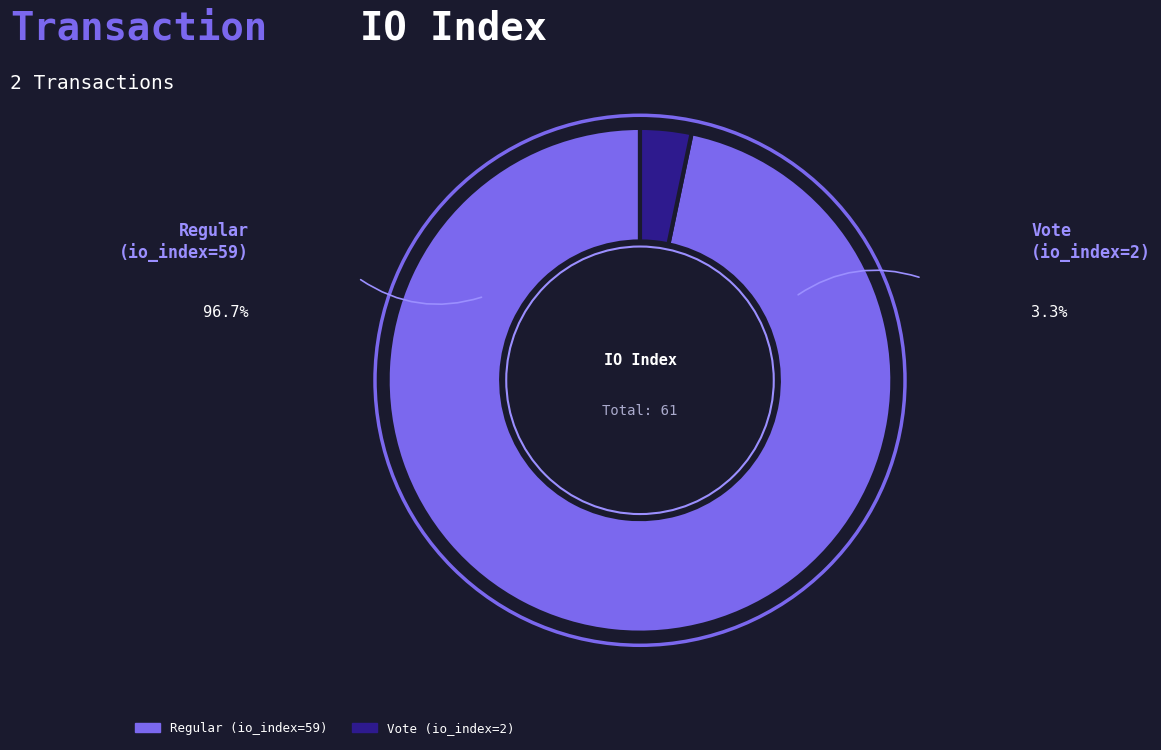

What is the ratio of the value at Regular (io_index=59) to the value at Vote (io_index=2)?

29.5